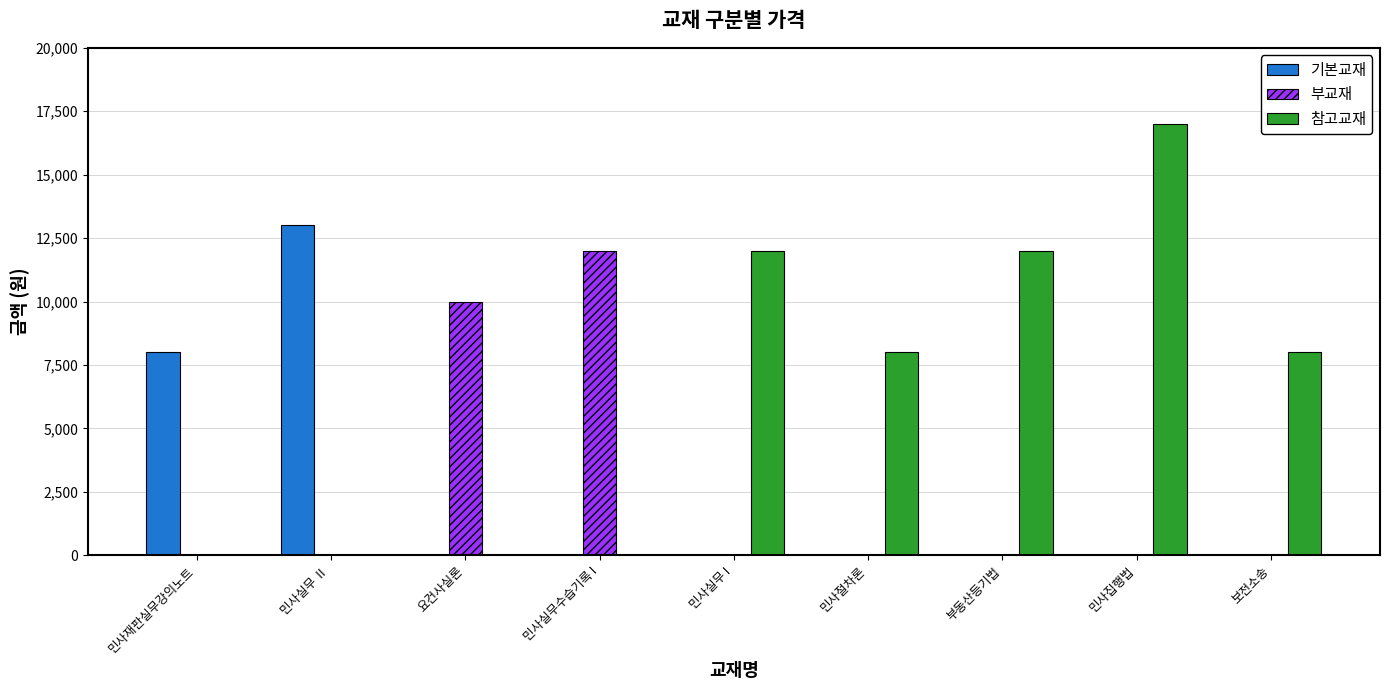

The value of 부교재 at 민사집행법 is 0. True or false?

True